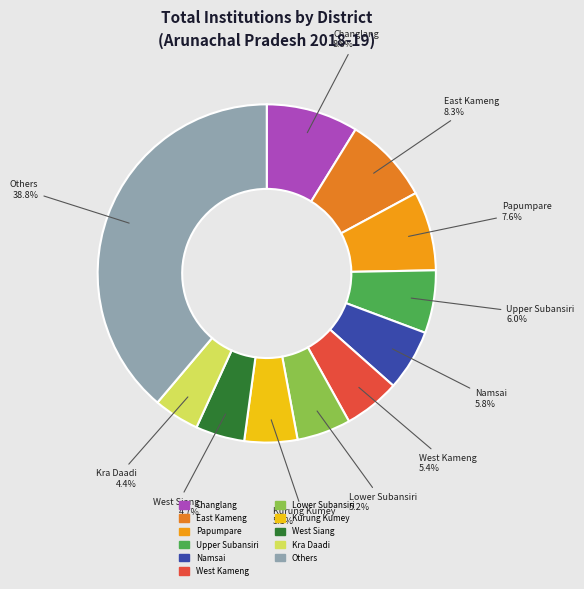

Count the number of slices in the pie.

11